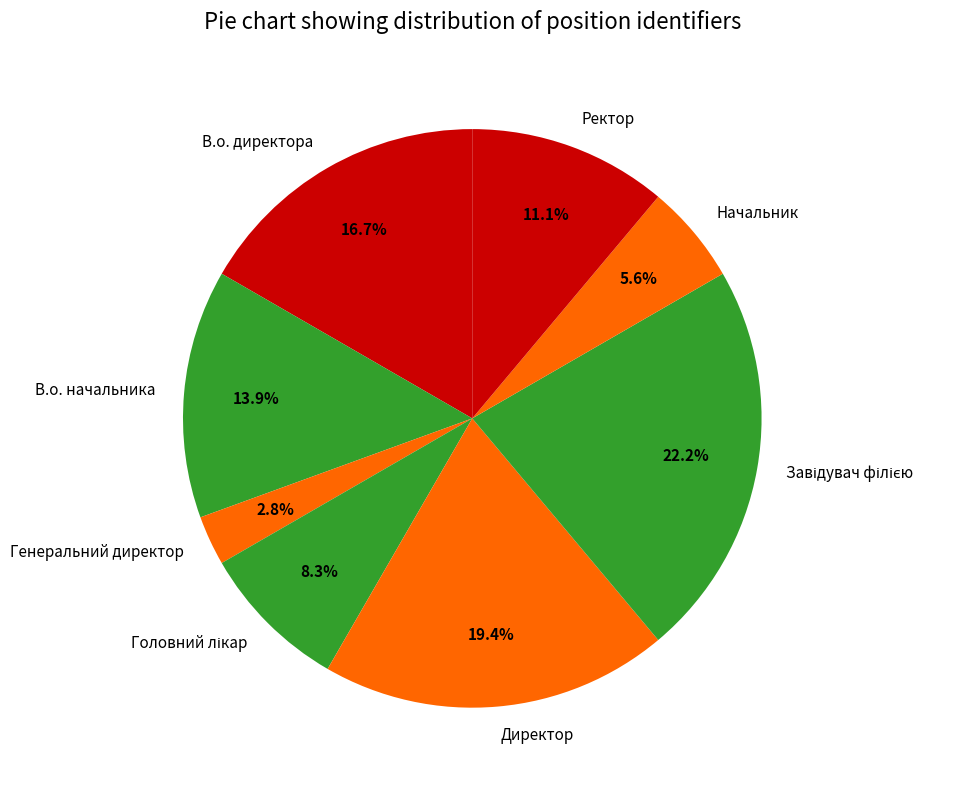

Is there a majority slice in this chart?

No